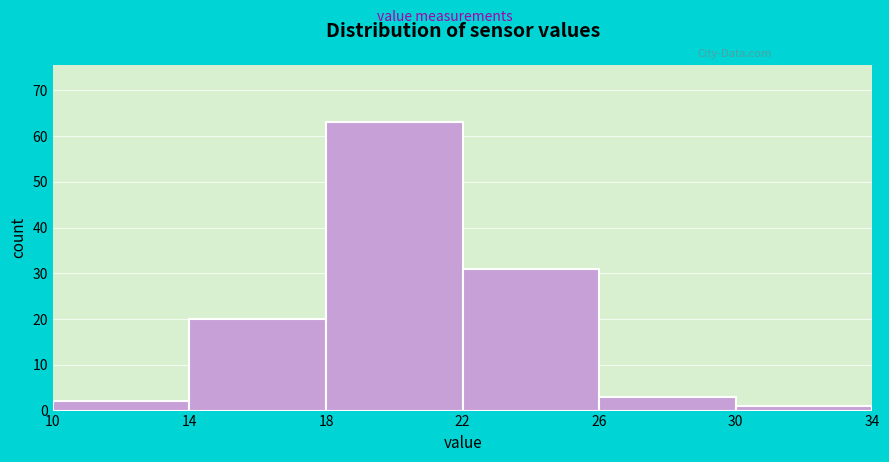

Reading left to right, transcribe this chart: for each bar, give the range it covers on the x-axis and its height. The values are not printed on the chart, so give them approximately, as read against the axis.

10 to 14: 2
14 to 18: 20
18 to 22: 63
22 to 26: 31
26 to 30: 3
30 to 34: 1